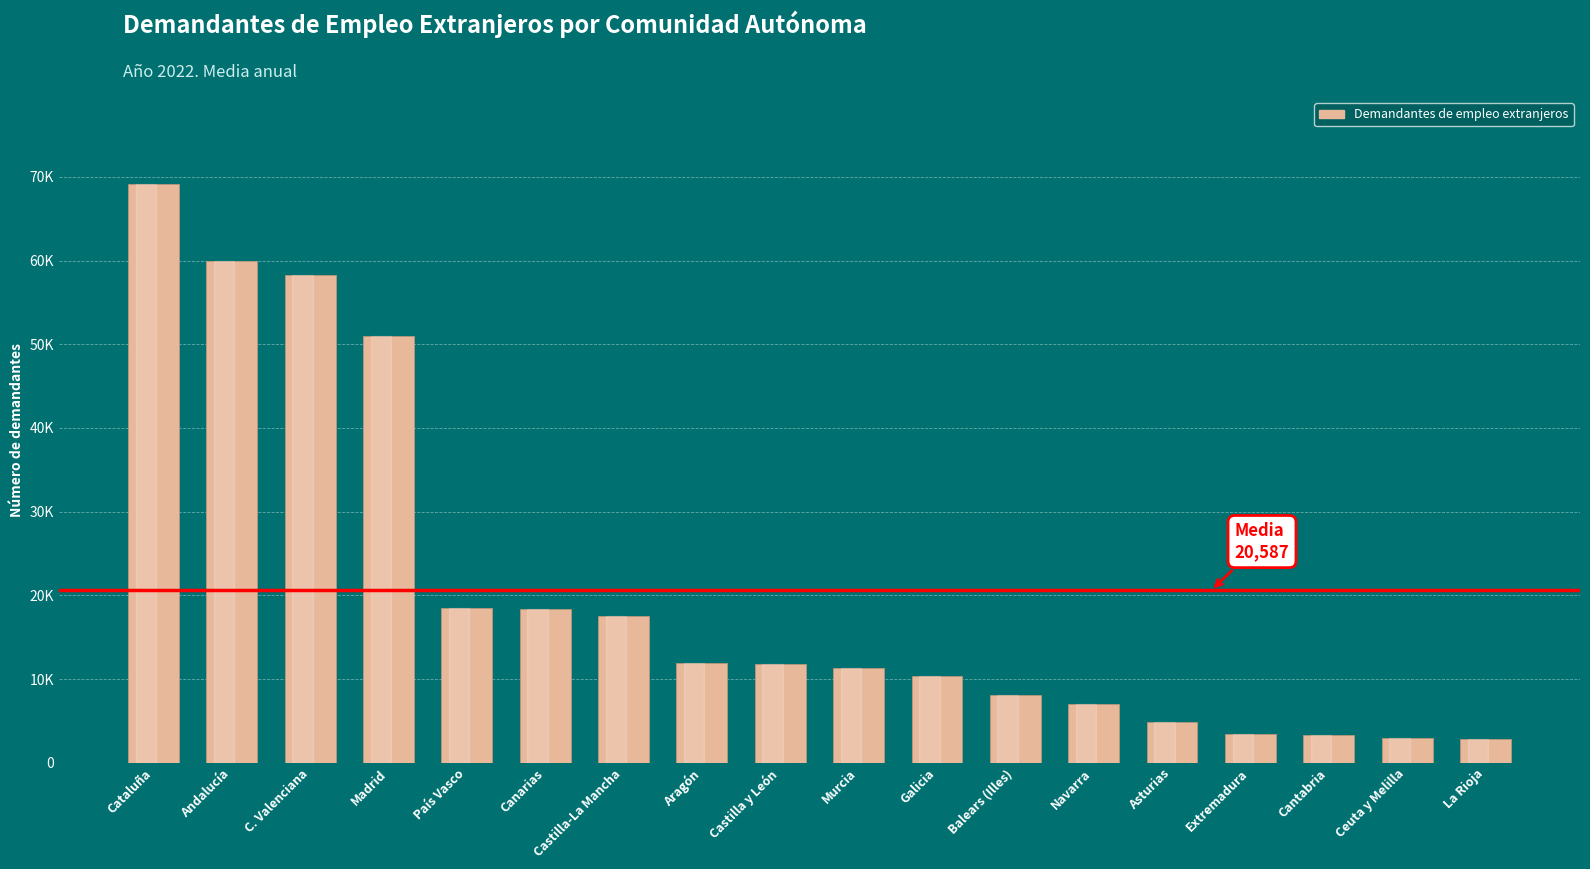

Are the bars horizontal?

No